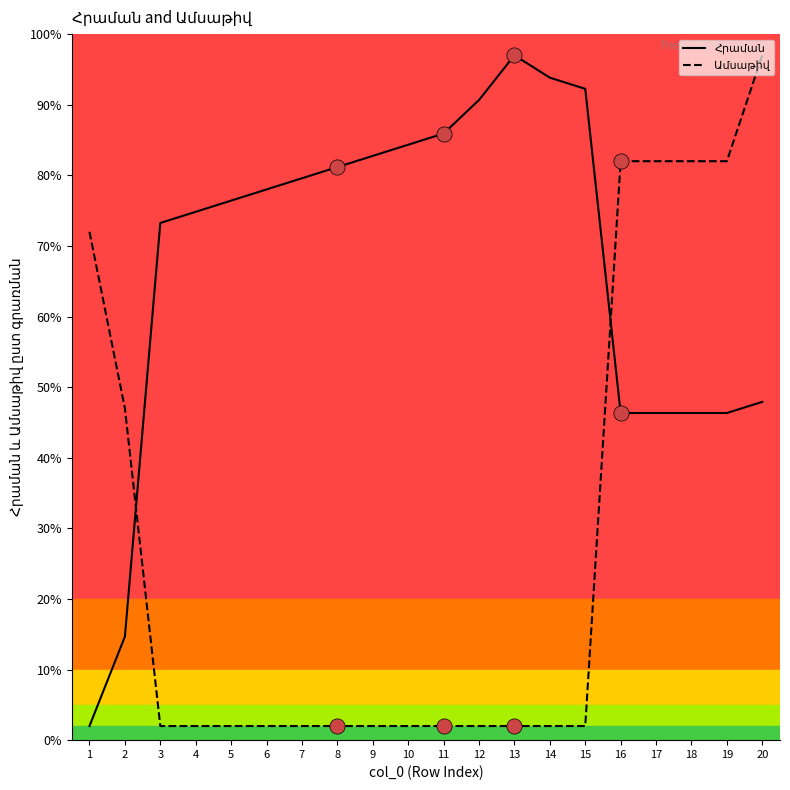

What is the difference between the highest and lowest values at 13?

95.0